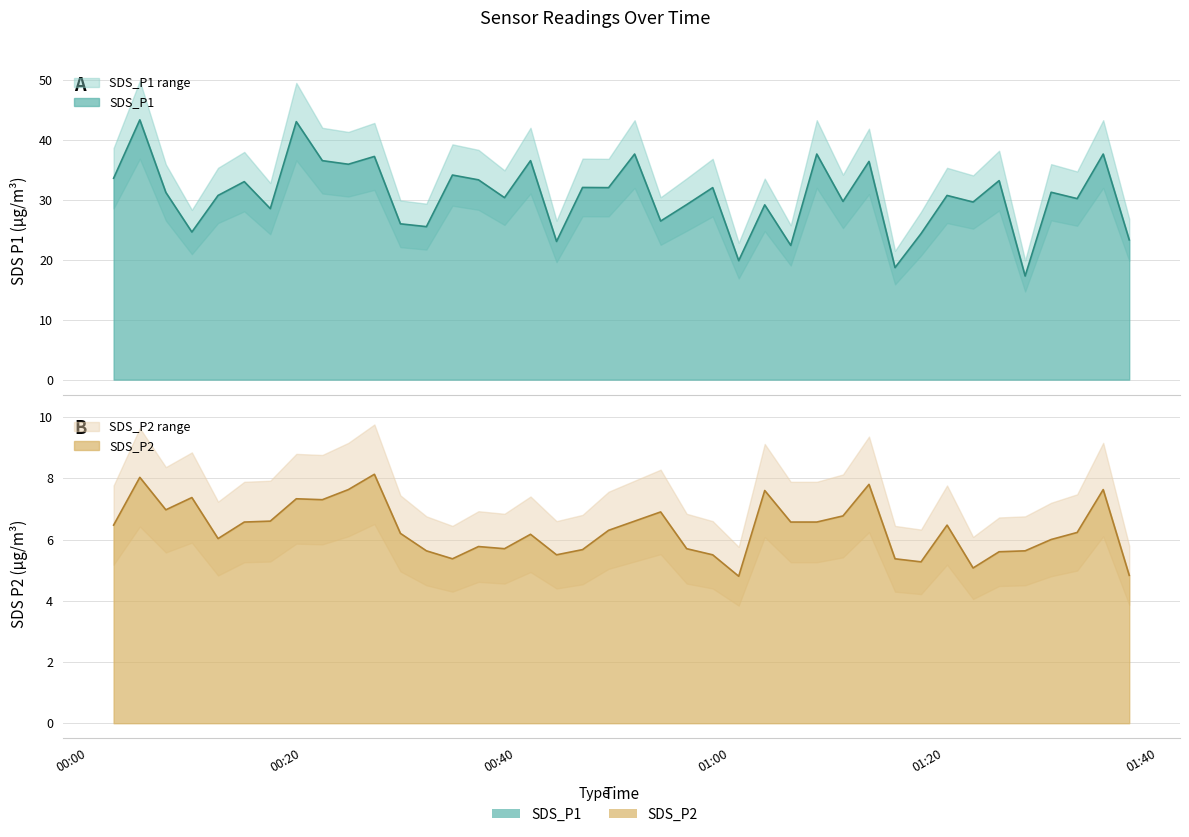

How many interior local peaks does the SDS_P2 series have?

11